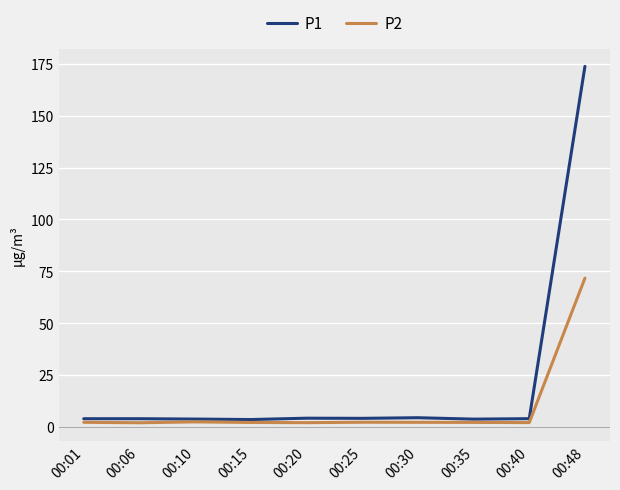

At which category is the sum across all series the highest?

00:48